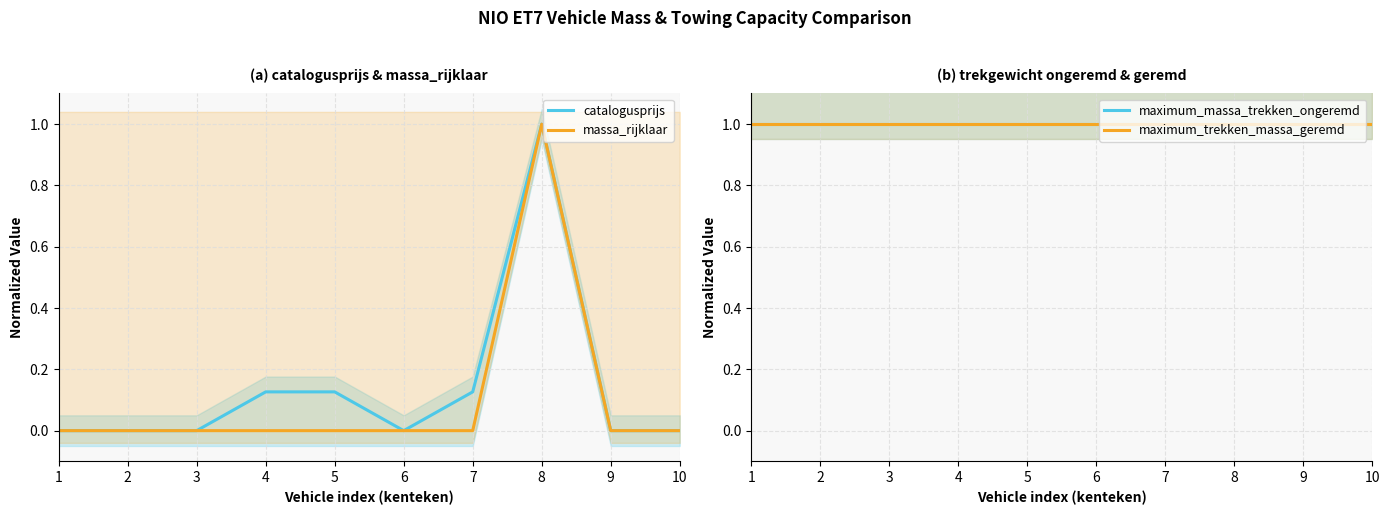

True or false: maximum_trekken_massa_geremd and massa_rijklaar intersect in this chart.

False